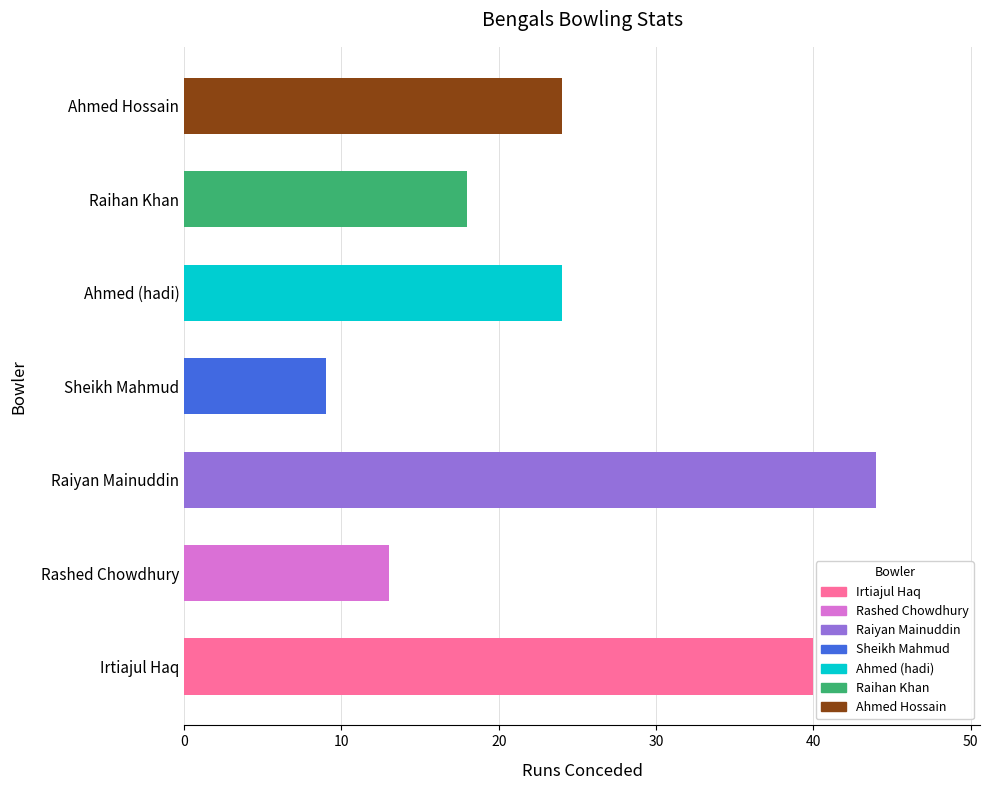

What is the ratio of the value at Rashed Chowdhury to the value at Ahmed (hadi)?

0.5